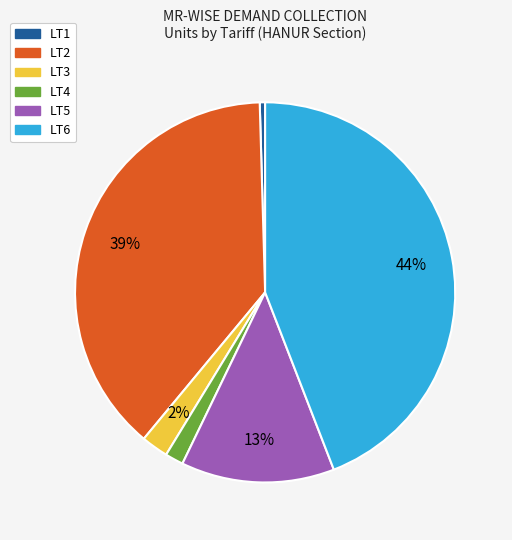

The LT4 slice represents 7% of the pie. True or false?

False